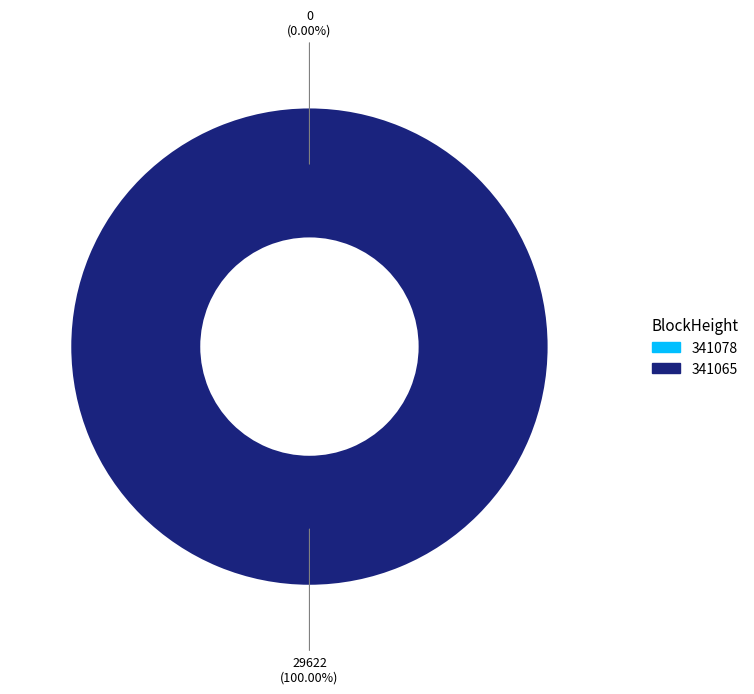

How many segments does this pie chart have?

2